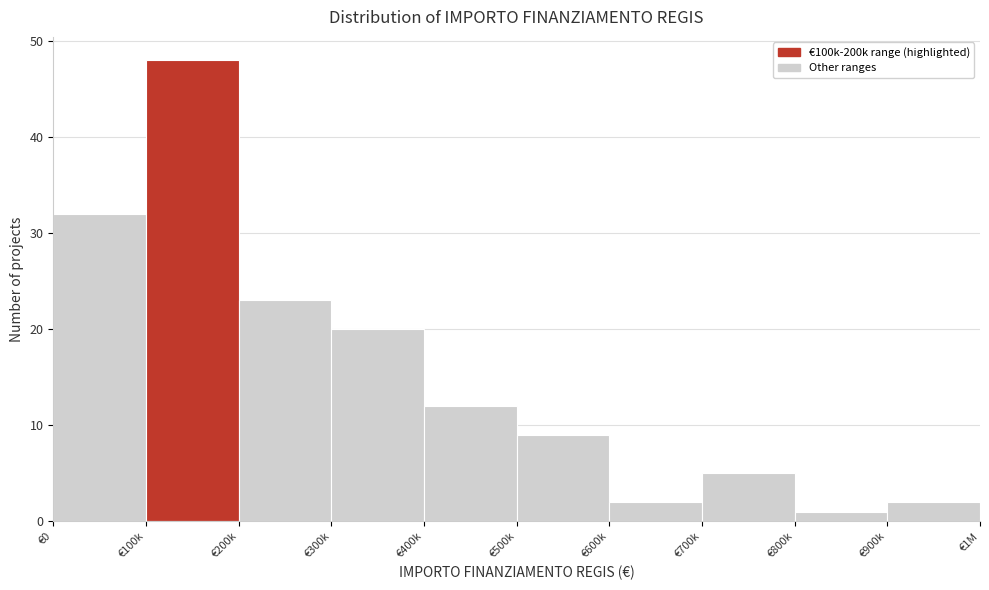

Reading left to right, what are all the values shown in this chart?

€0=32	€100k=48	€200k=23	€300k=20	€400k=12	€500k=9	€600k=2	€700k=5	€800k=1	€900k=2